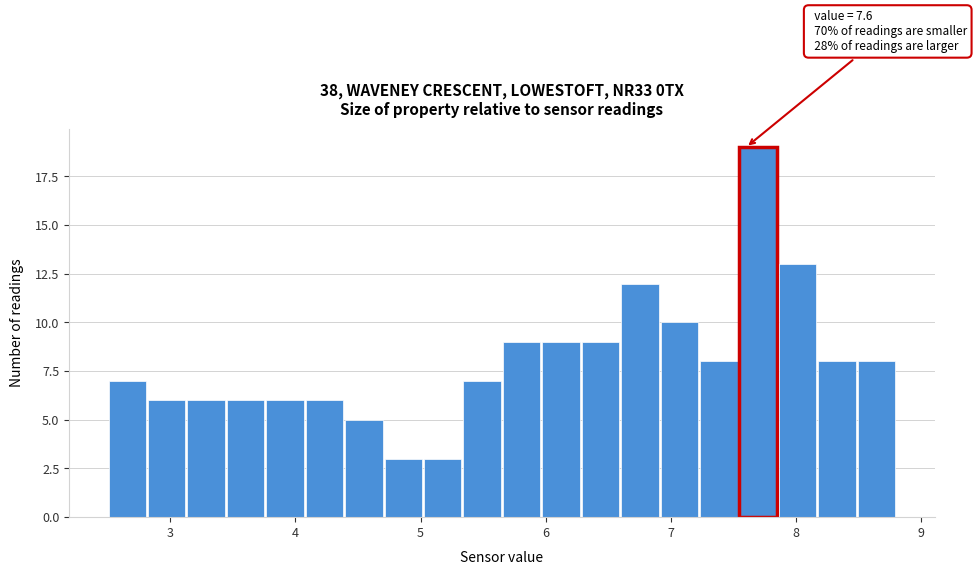

Around what value on the x-axis is the tallest bar? Give the approximate position of its centre, as read against the axis.

7.7